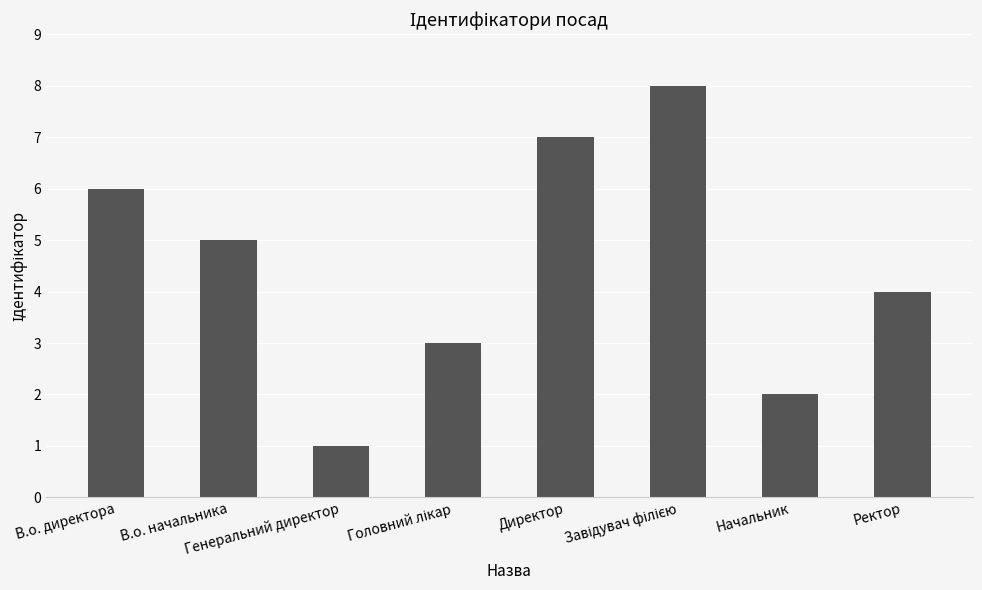

What is the sum of all values?

36